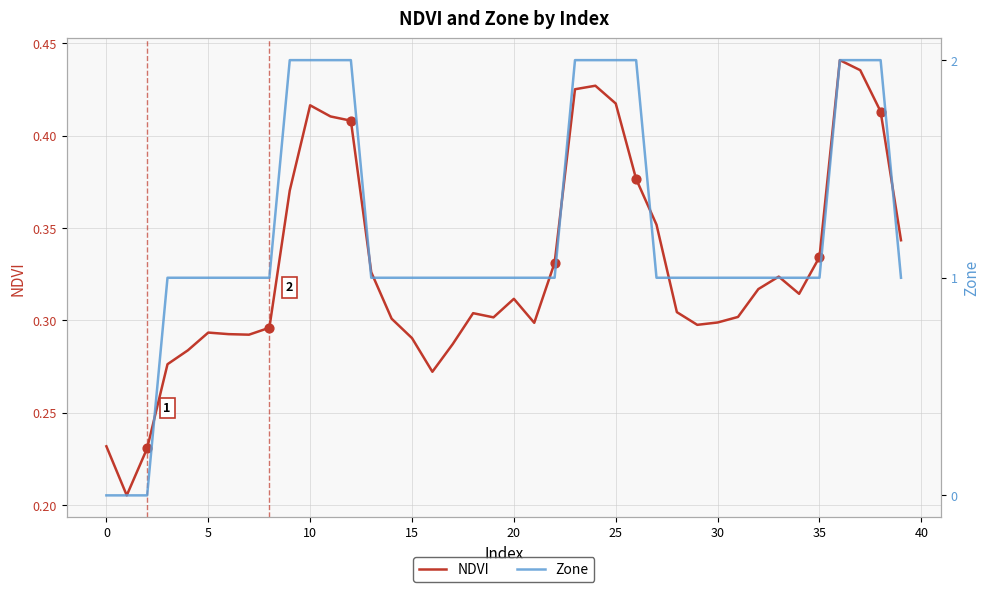

What is the total value across all series at 17?

1.3